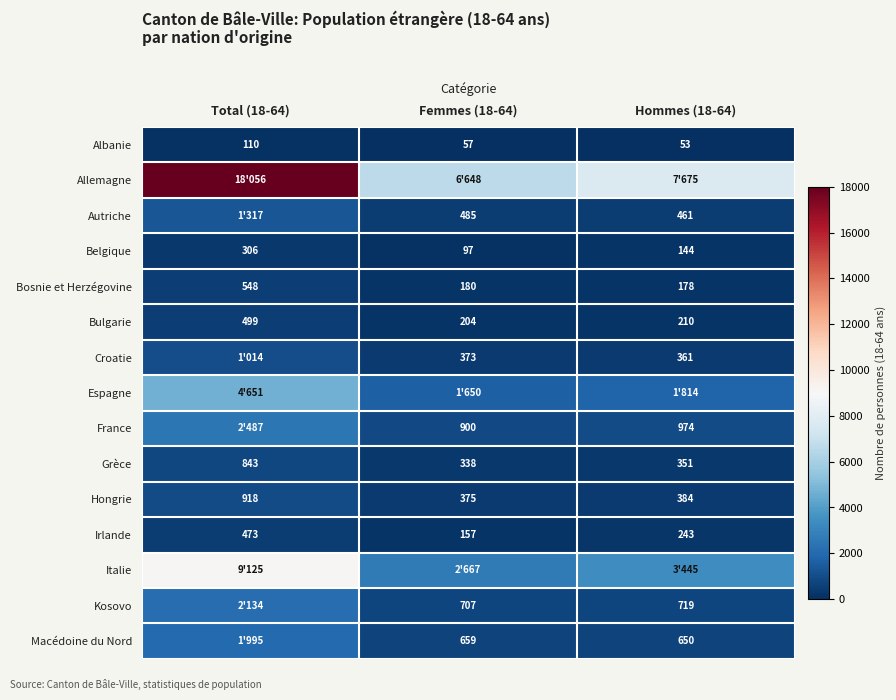

List the labels in order of Belgique value, smallest first.

Femmes (18-64), Hommes (18-64), Total (18-64)